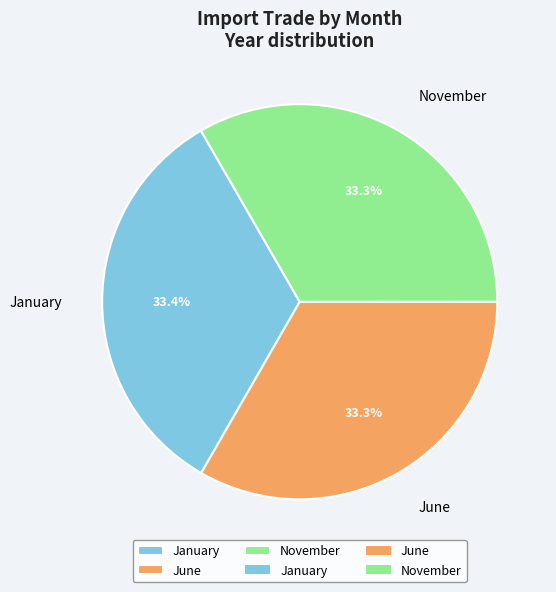

What is the ratio of the value at January to the value at June?

1.0